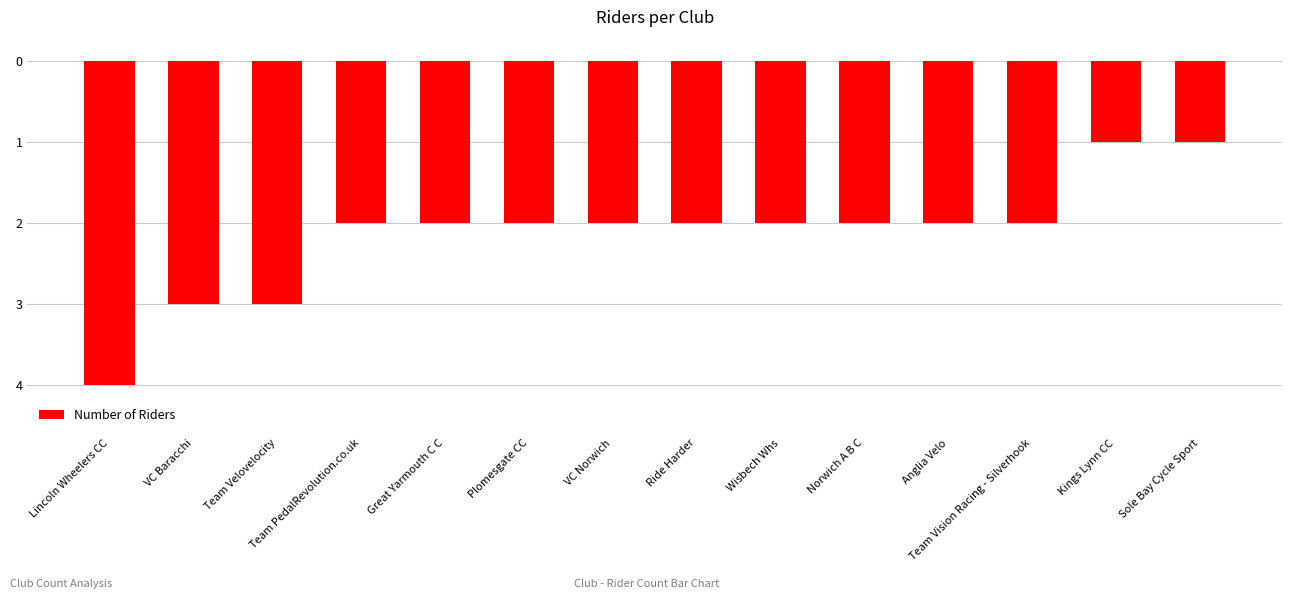

Reading left to right, what are all the values shown in this chart?

-4	-3	-3	-2	-2	-2	-2	-2	-2	-2	-2	-2	-1	-1